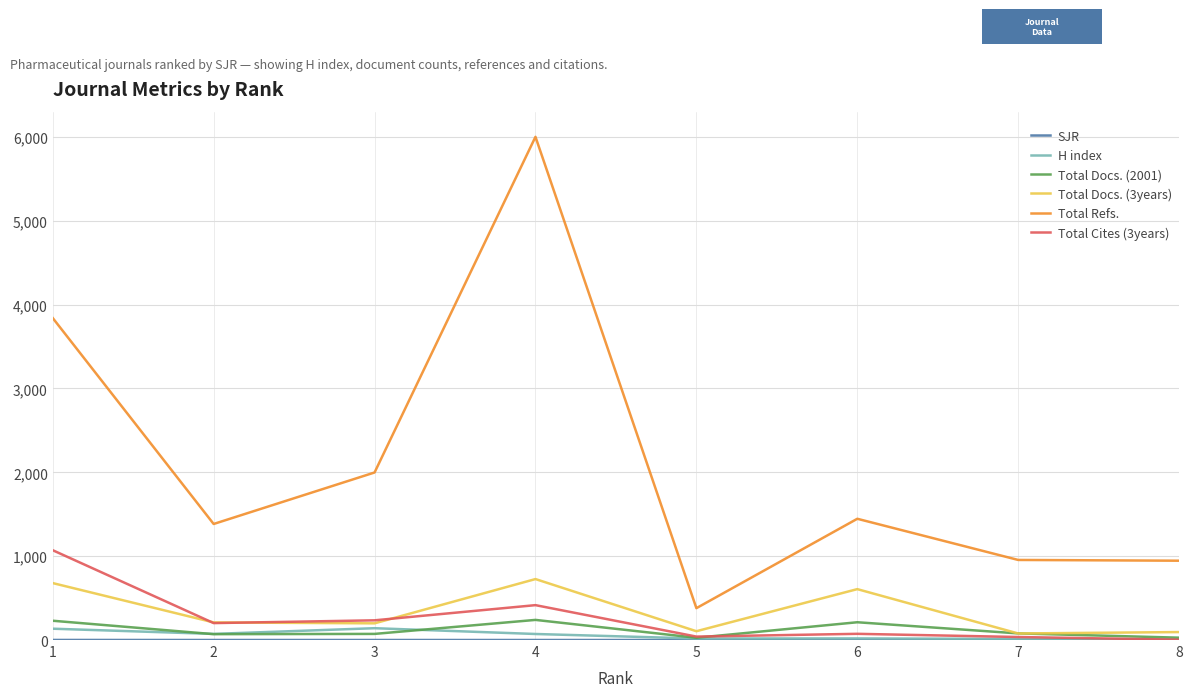

True or false: Total Docs. (3years) and Total Refs. intersect in this chart.

False